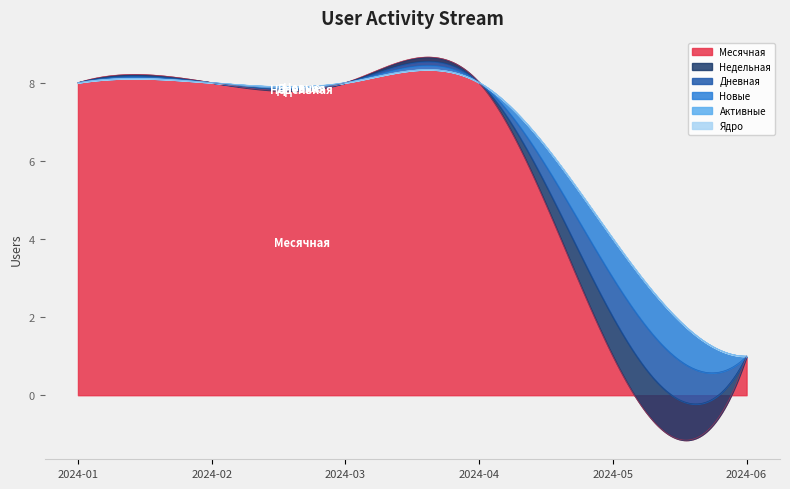

Reading right to left, what are all the values shown in this chart?

Месячная: 1	1	8	8	8	8
Недельная: 0	1	0	0	0	0
Дневная: 0	1	0	0	0	0
Новые: 0	1	0	0	0	0
Активные: 0	0	0	0	0	0
Ядро: 0	0	0	0	0	0